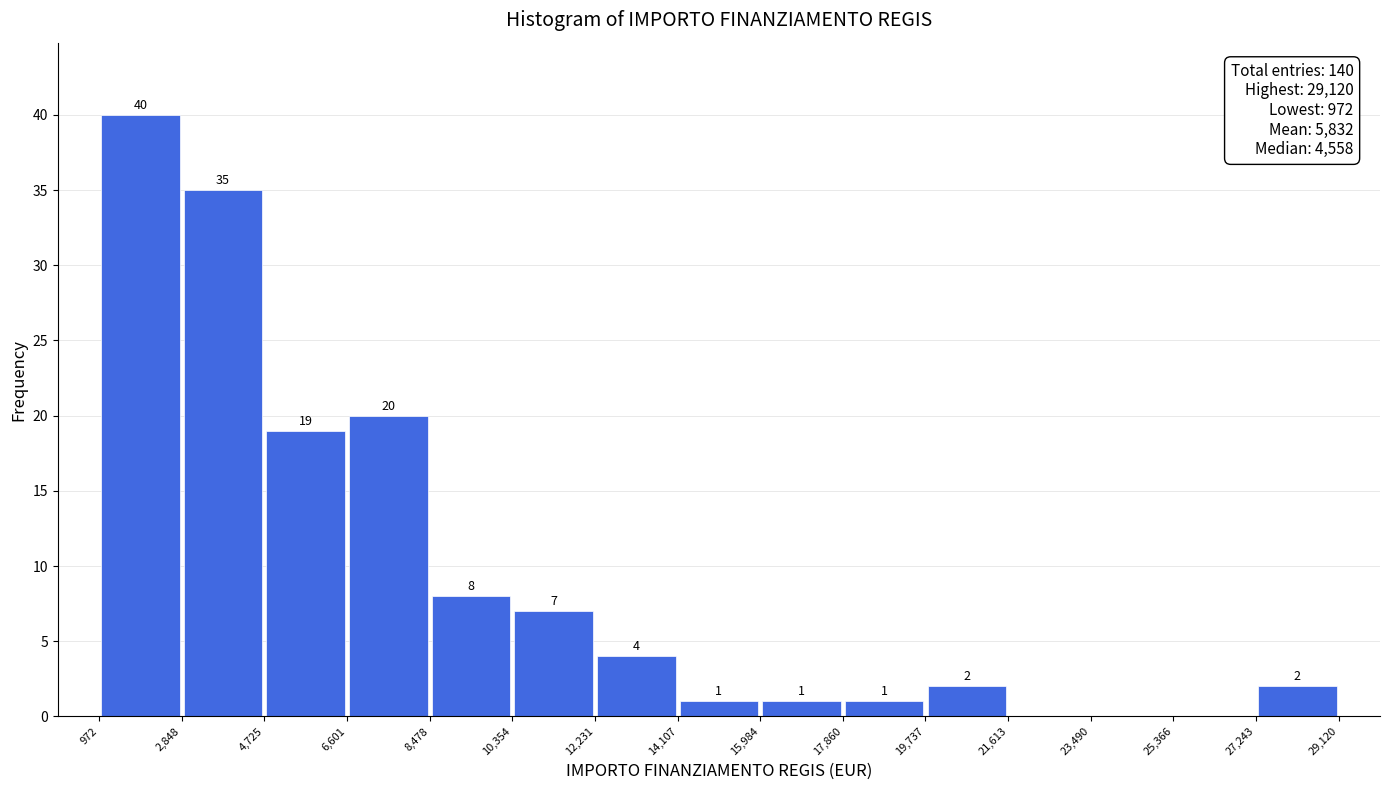

Over which range of the x-axis is the bar tallest?

972 to 2,848